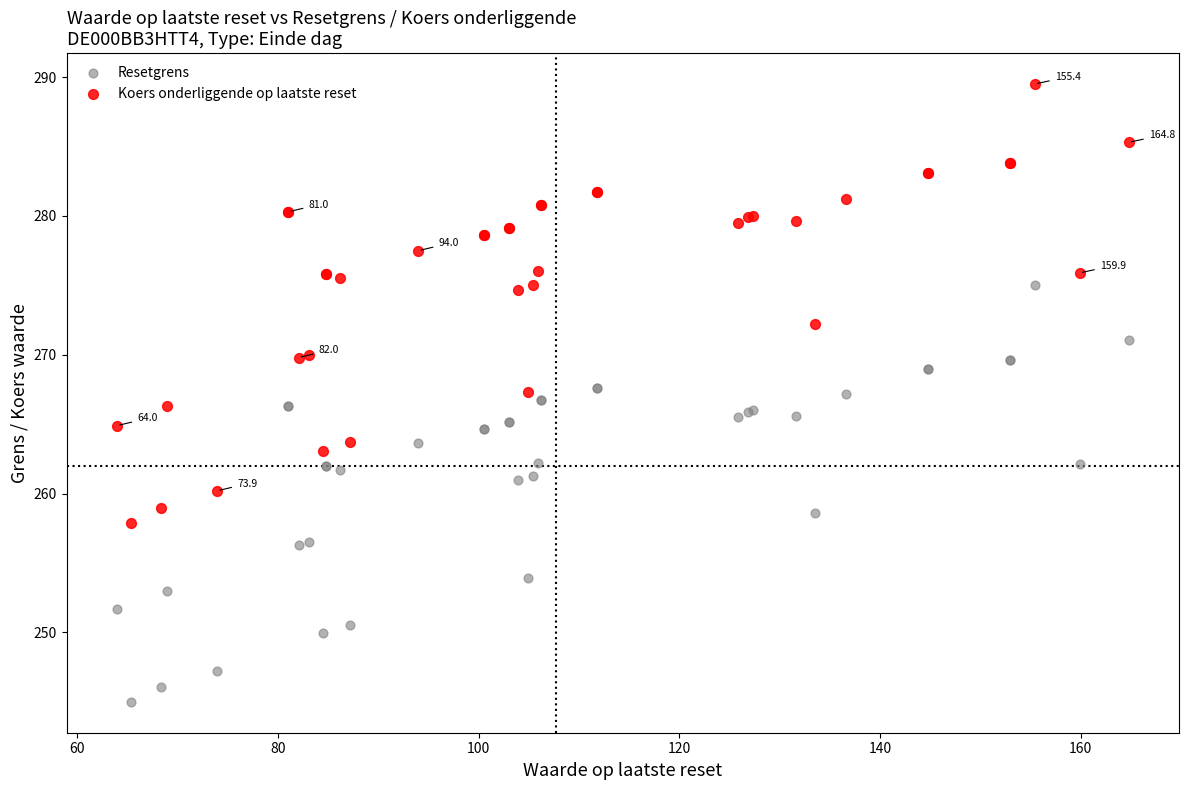

Which series has the largest Y range (max minus min)?

Koers onderliggende op laatste reset